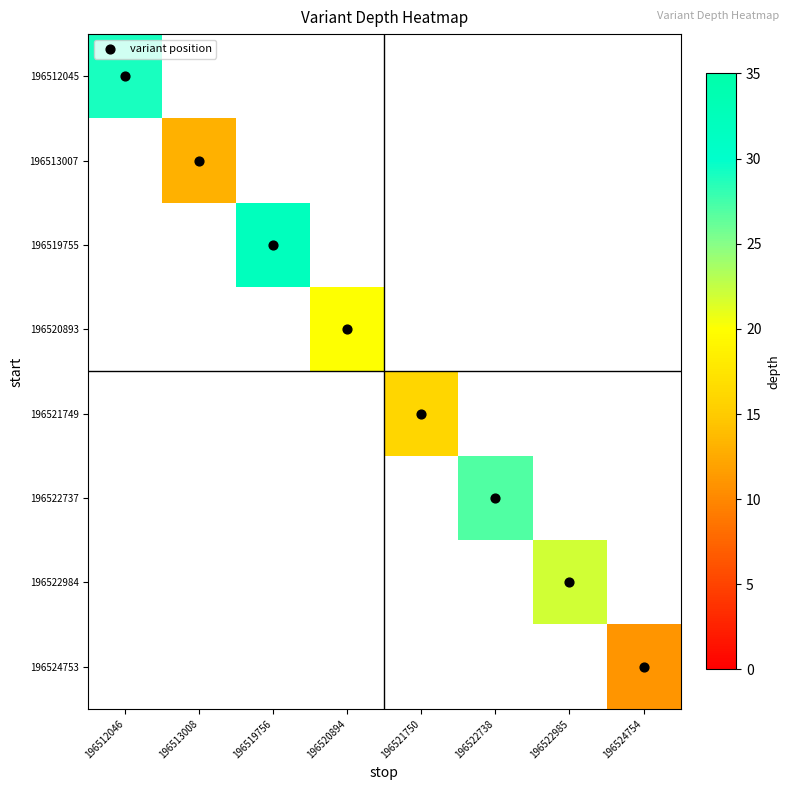

Is the value of 196524753 at 196522985 greater than the value of 196519755 at 196519756?

No